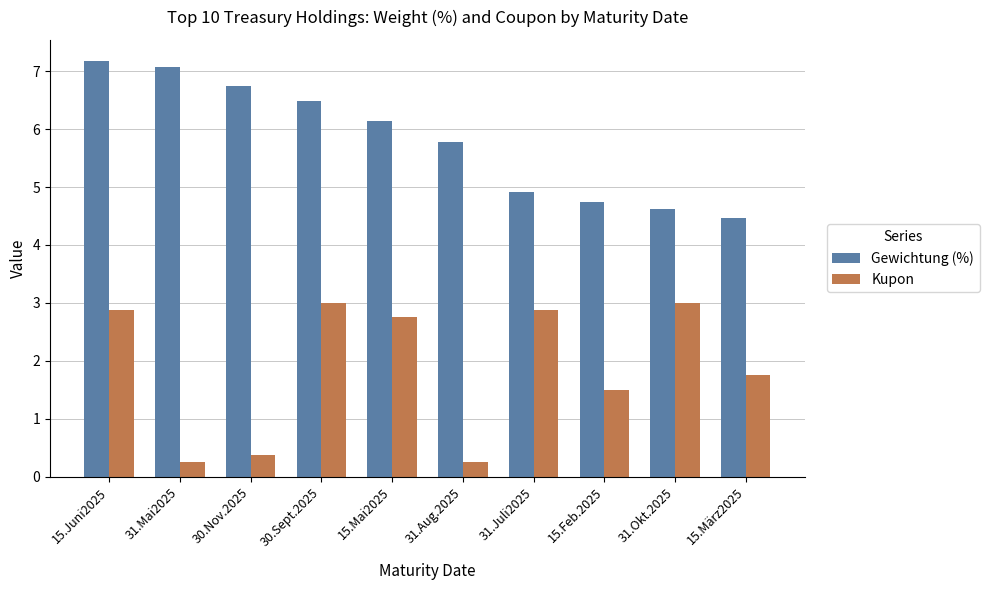

At how many categories does at least one series exceed 5?

6